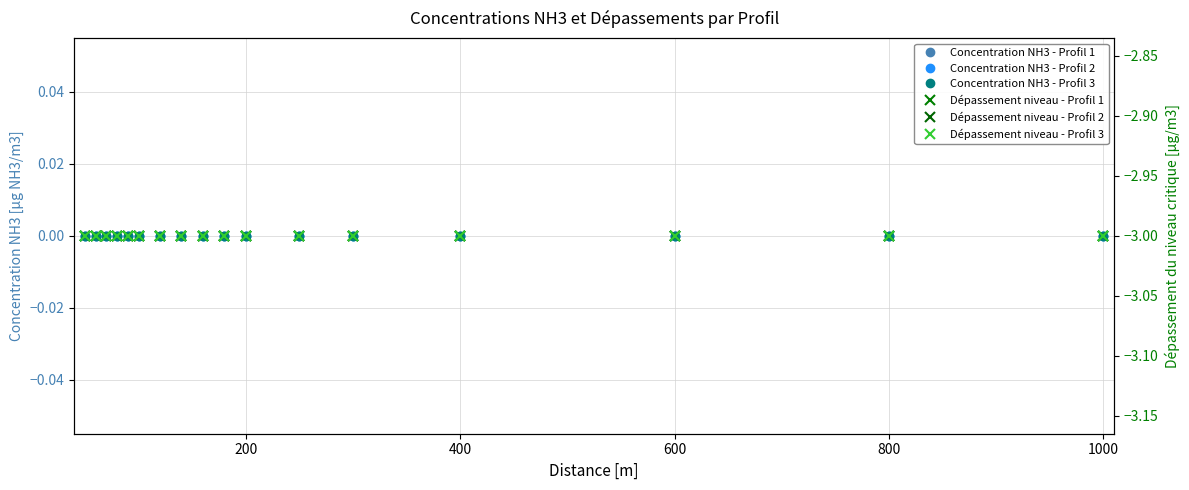

Which series has the largest range (max minus min)?

Concentration NH3 - Profil 1